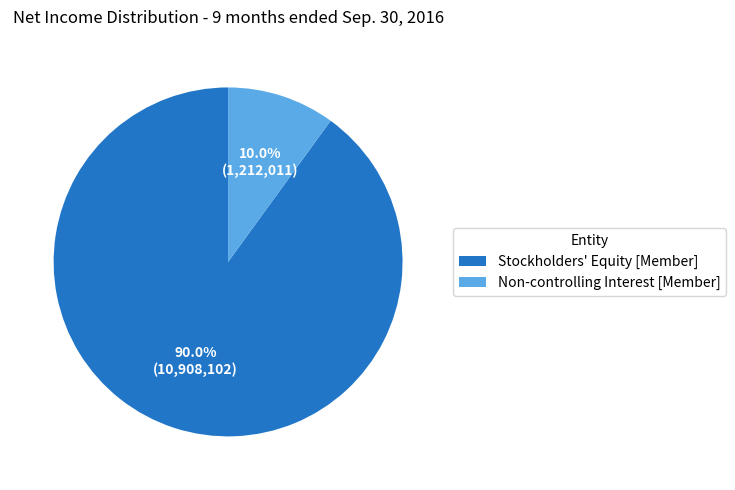

How many slices are in this pie chart?

2